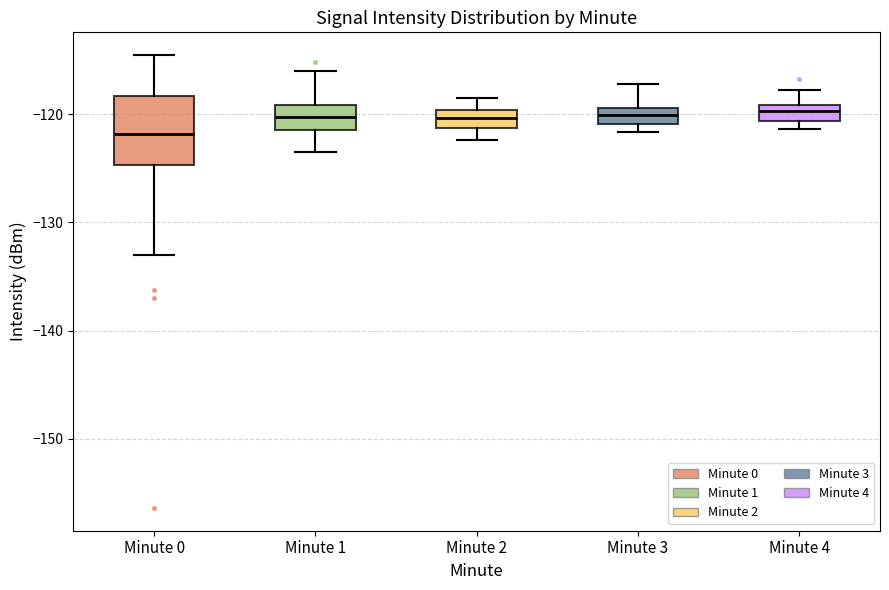

Reading left to right, transcribe this box plot: for each box, give where its median line is, the range the box spans, and where its two whiskers end, as read against the y-axis. The values are not printed on the chart, so give them approximately, as read against the axis.

Minute 0: median -122, box -125 to -118, whiskers -133 to -115
Minute 1: median -120, box -121 to -119, whiskers -123 to -116
Minute 2: median -120 (inside the box), box -121 to -120, whiskers -122 to -118
Minute 3: median -120, box -121 to -119, whiskers -122 to -117
Minute 4: median -120, box -121 to -119, whiskers -121 (just below the box's lower edge) to -118